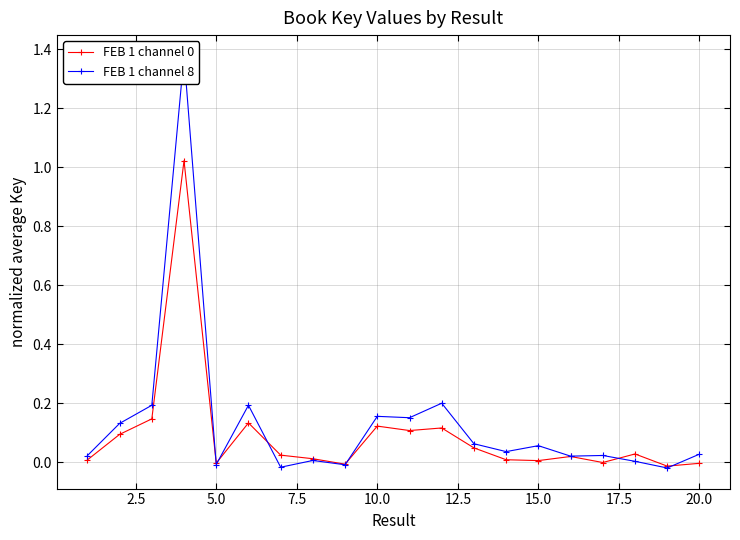

Count the number of data series in this chart.

2